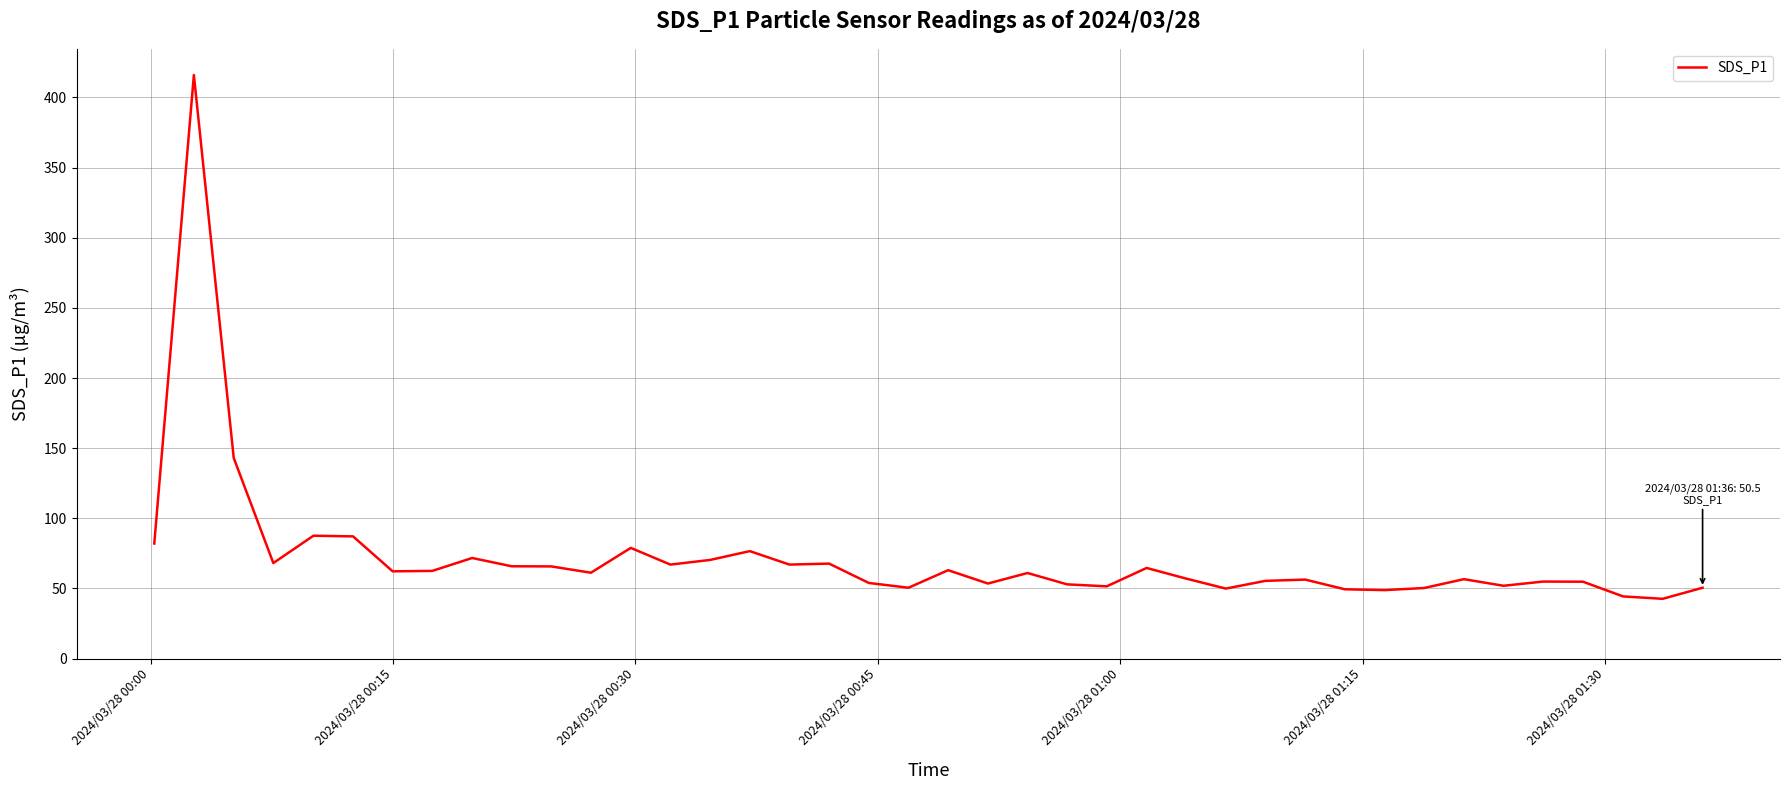

What is the difference between the maximum and minimum values?

373.4